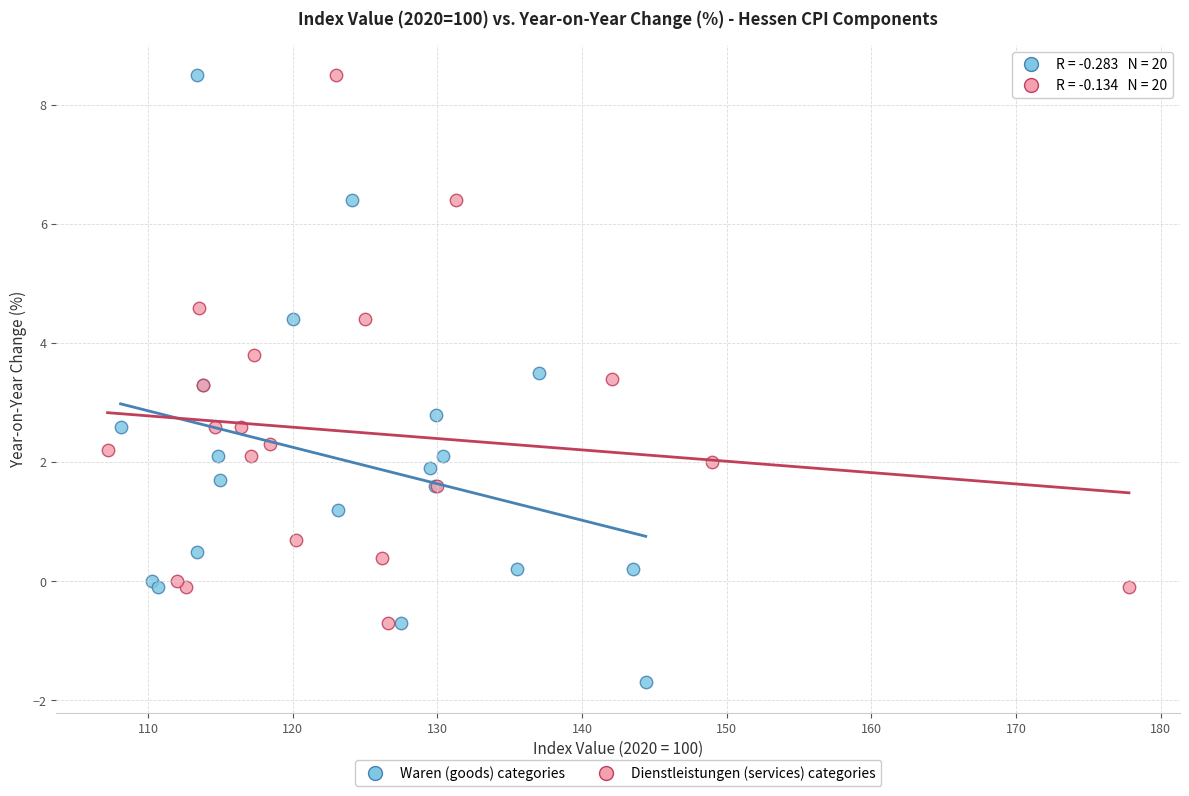

What are all the series names shown in the legend?

Waren (goods) categories, Dienstleistungen (services) categories